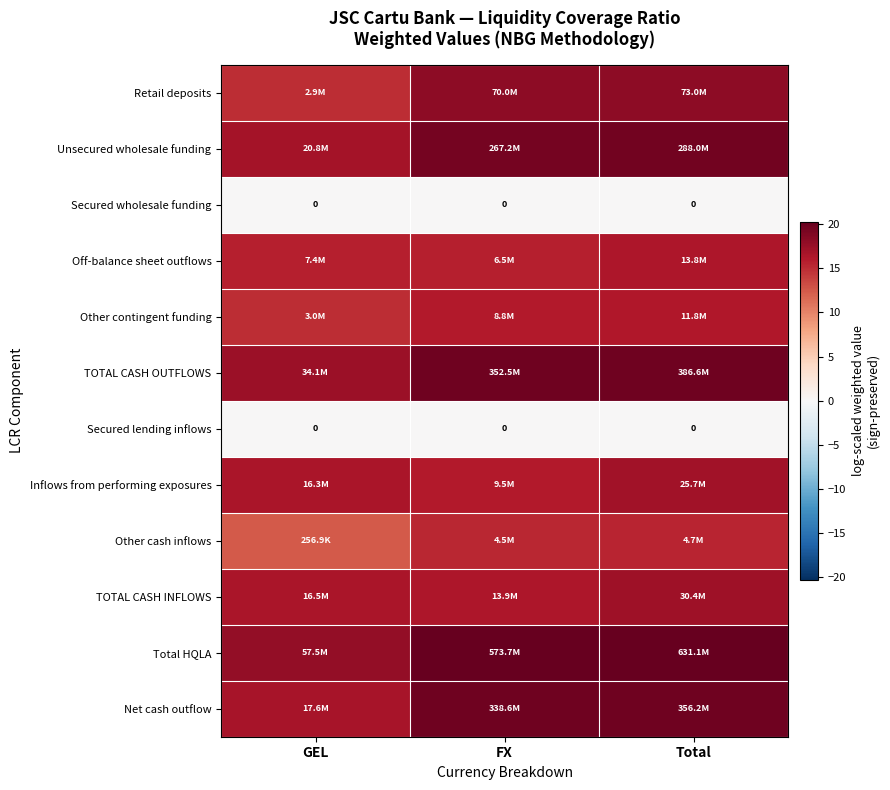

At FX, list the series in order from largest to smallest.

Total HQLA, TOTAL CASH OUTFLOWS, Net cash outflow, Unsecured wholesale funding, Retail deposits, TOTAL CASH INFLOWS, Inflows from performing exposures, Other contingent funding, Off-balance sheet outflows, Other cash inflows, Secured wholesale funding, Secured lending inflows